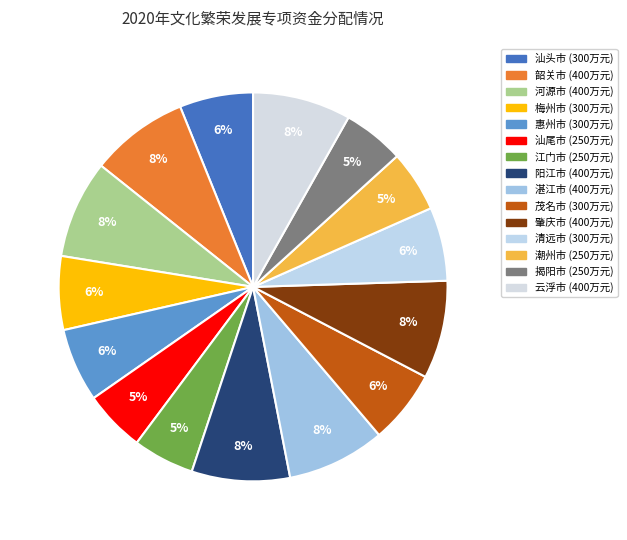

Between 肇庆市 and 揭阳市, which is larger?

肇庆市